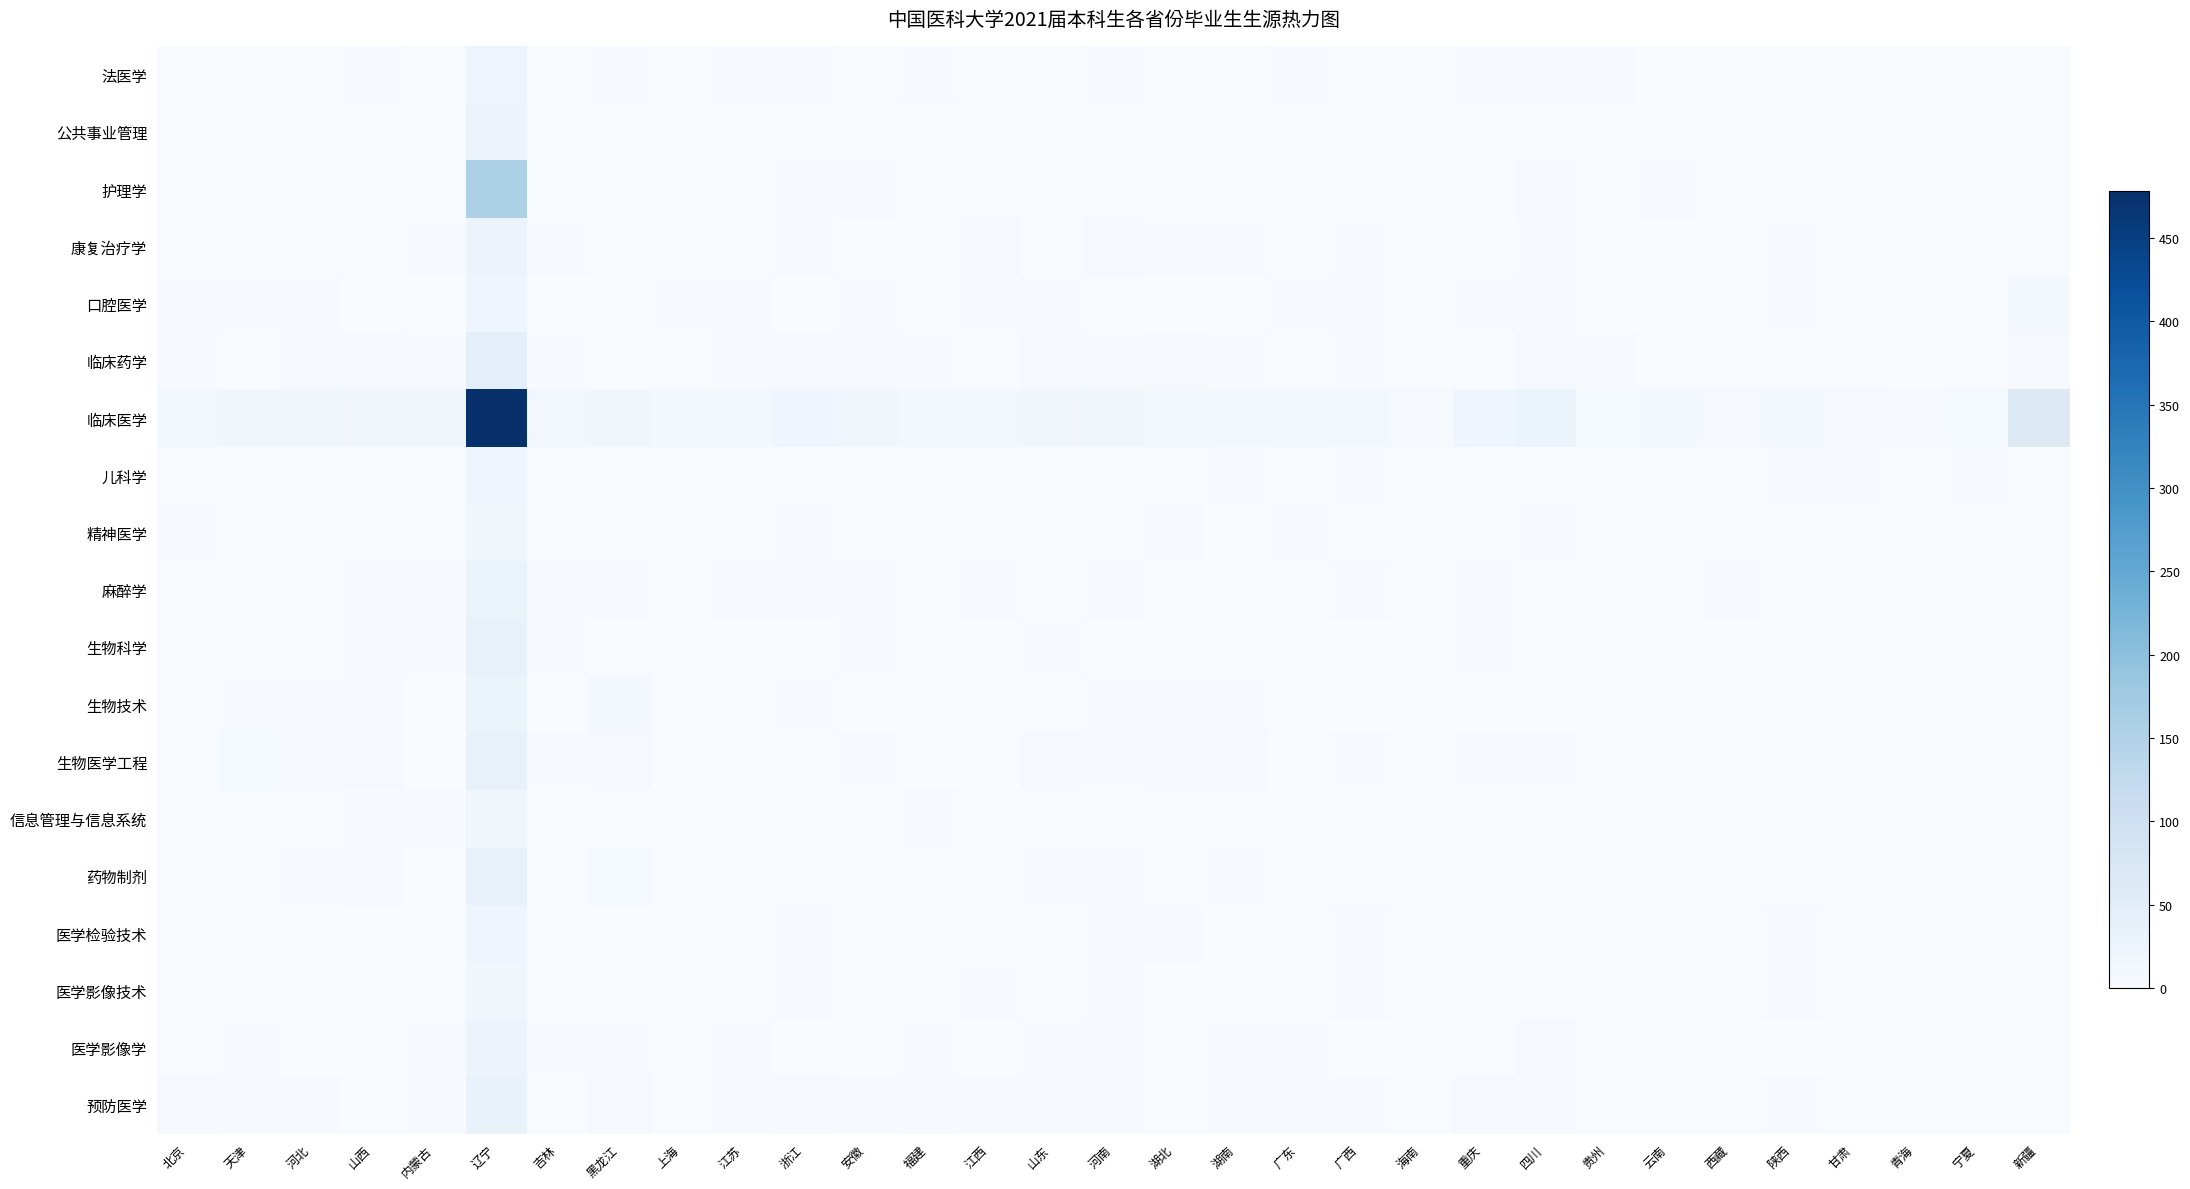

What is the difference between the highest and lowest values at 河南?

18